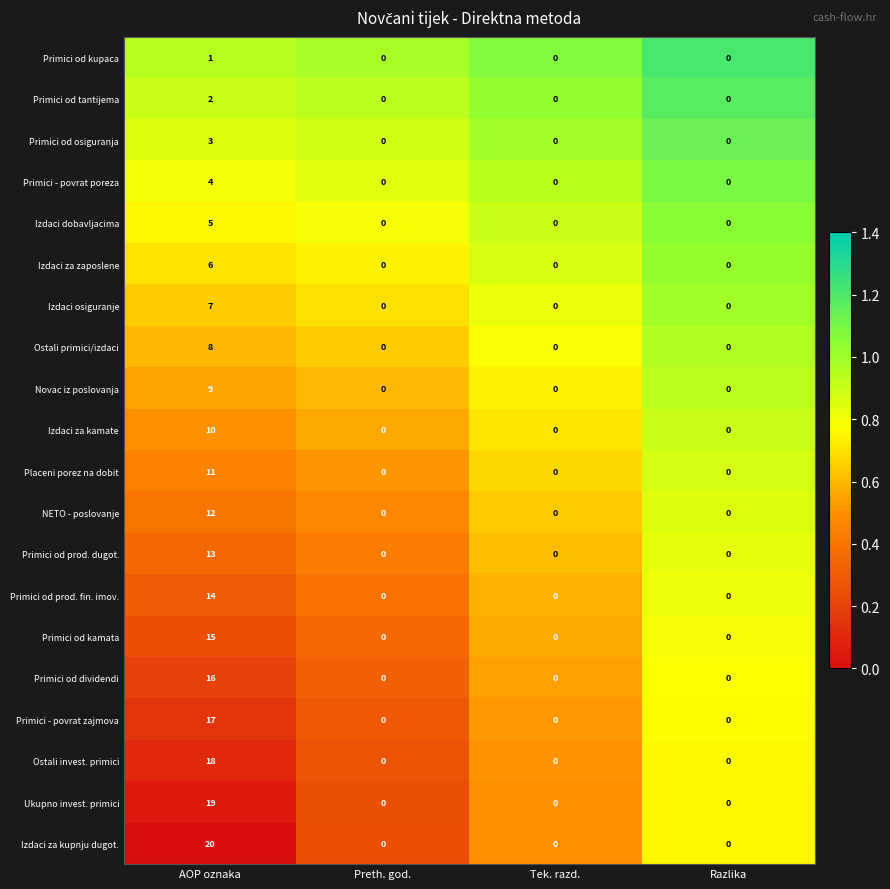

Count the Primici od kupaca values in the range 0 to 1.

4